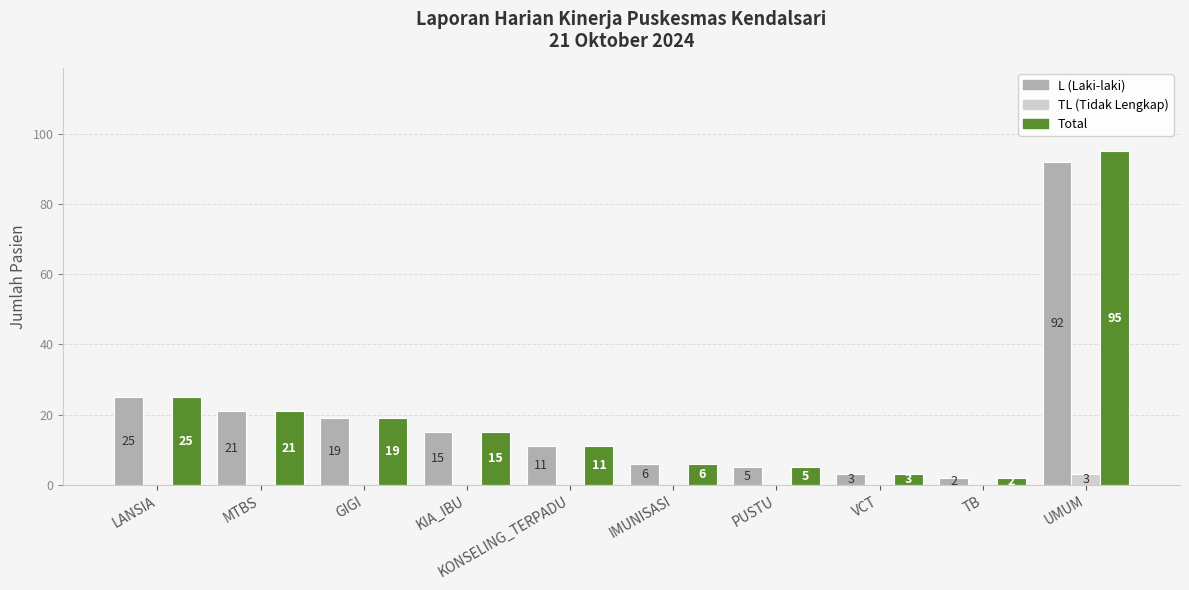

What is the highest value of the Total series?

95